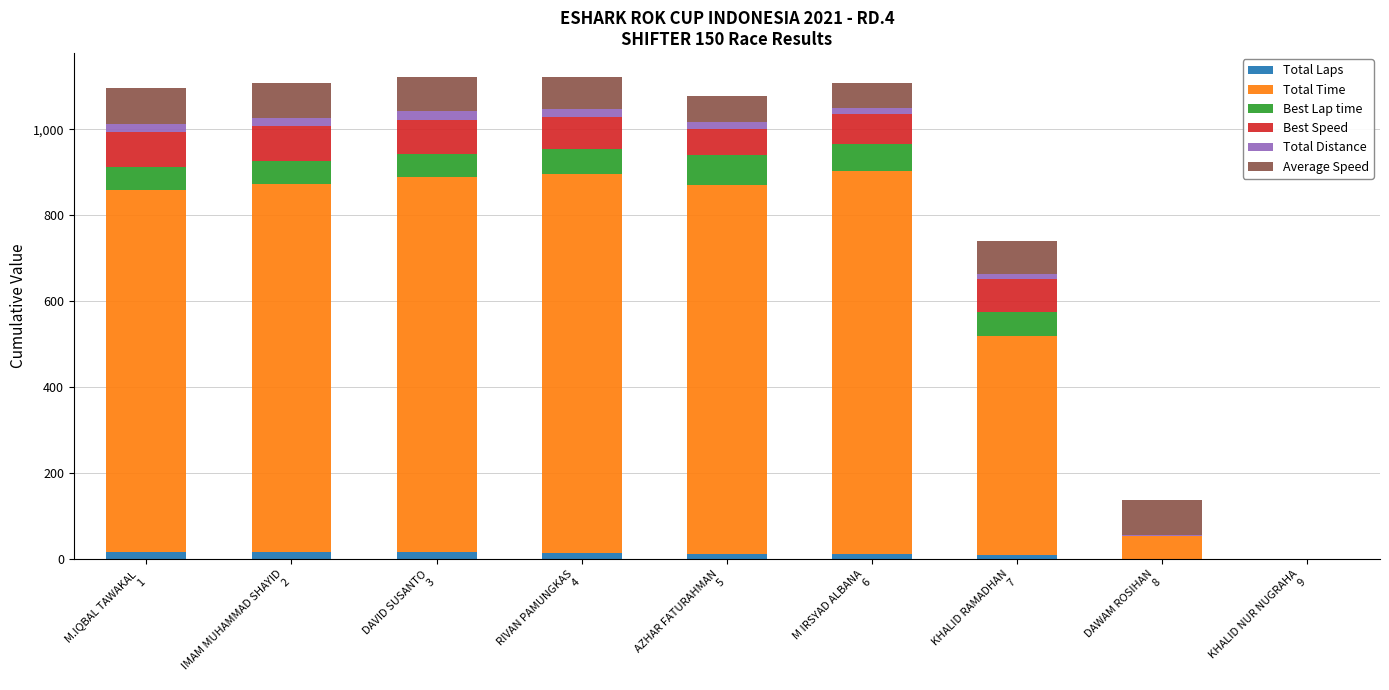

Which series has the largest range (max minus min)?

Total Time